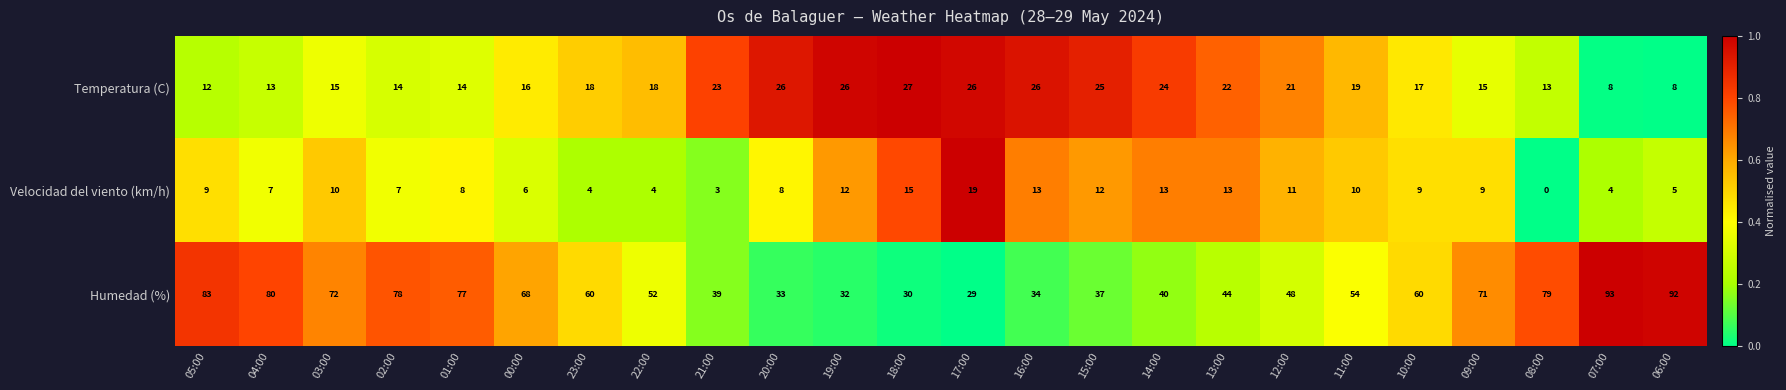

At which label does Humedad (%) reach its minimum?

17:00